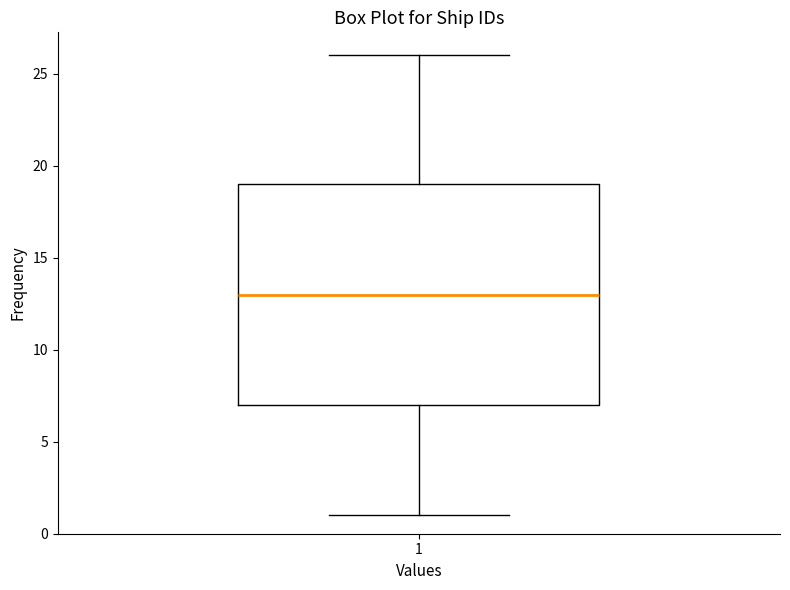

Transcribe this box plot: give where the median line is, the range the box spans, and where the two whiskers end, as read against the y-axis. The values are not printed on the chart, so give them approximately, as read against the axis.

median 13, box 7 to 19, whiskers 1 to 26